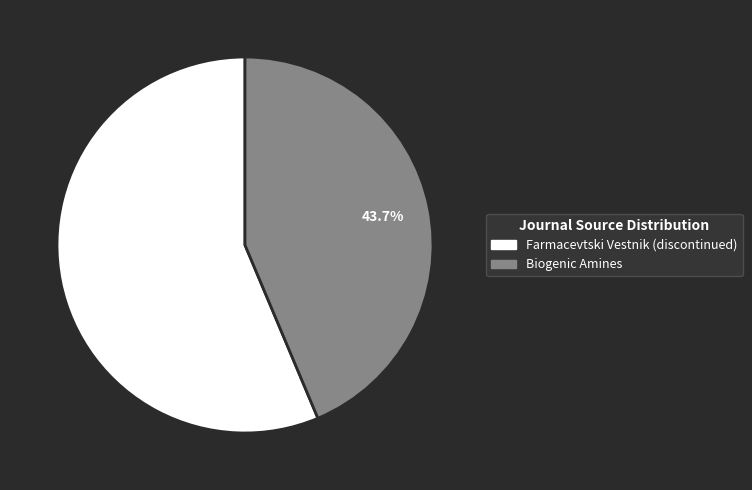

The Biogenic Amines slice represents 37% of the pie. True or false?

False